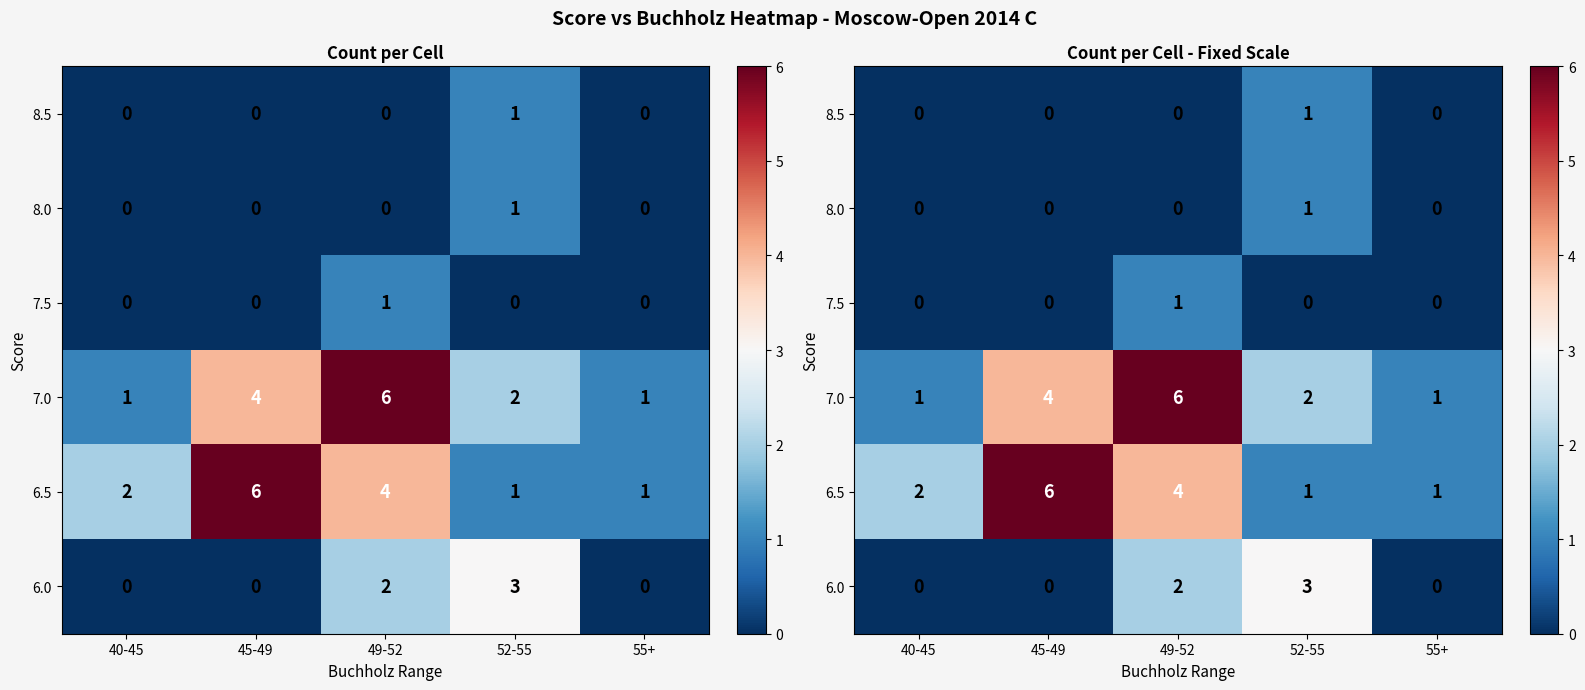

Is the value of 8.0 at 40-45 greater than the value of 6.5 at 40-45?

No